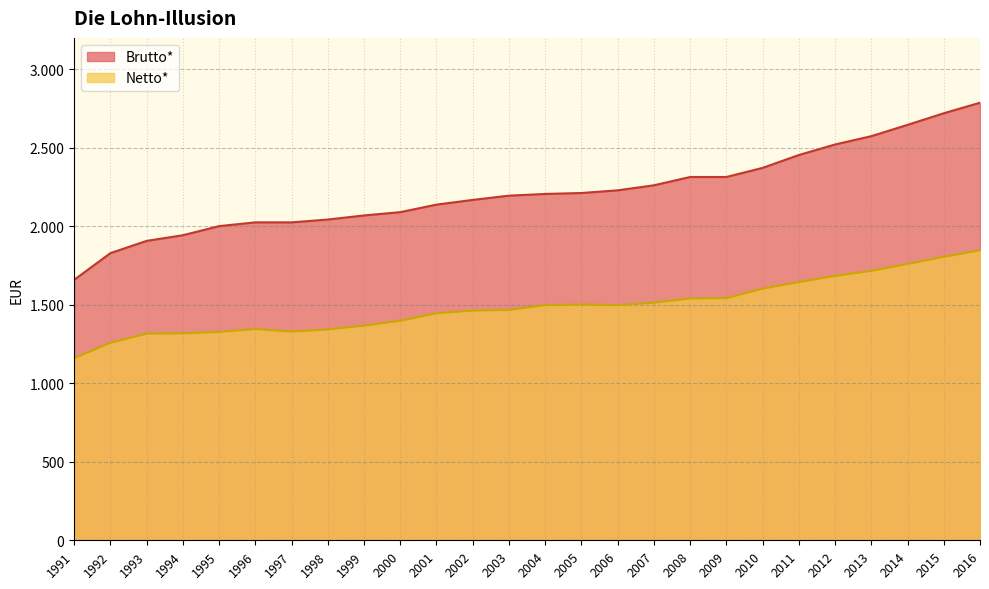

At 1997, list the series in order from largest to smallest.

Brutto*, Netto*